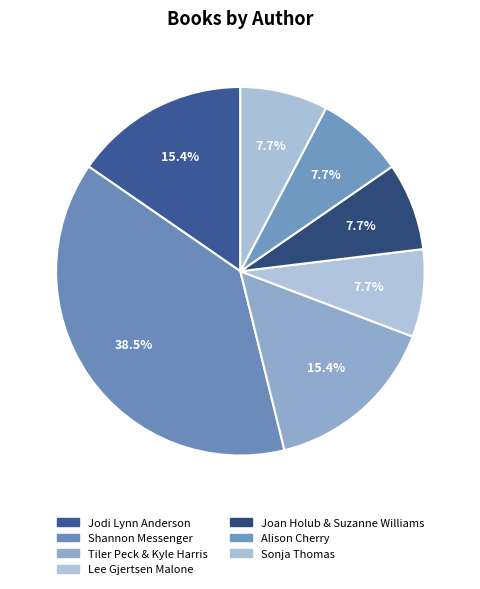

To the nearest percent, what percentage of the pie is Jodi Lynn Anderson?

15%